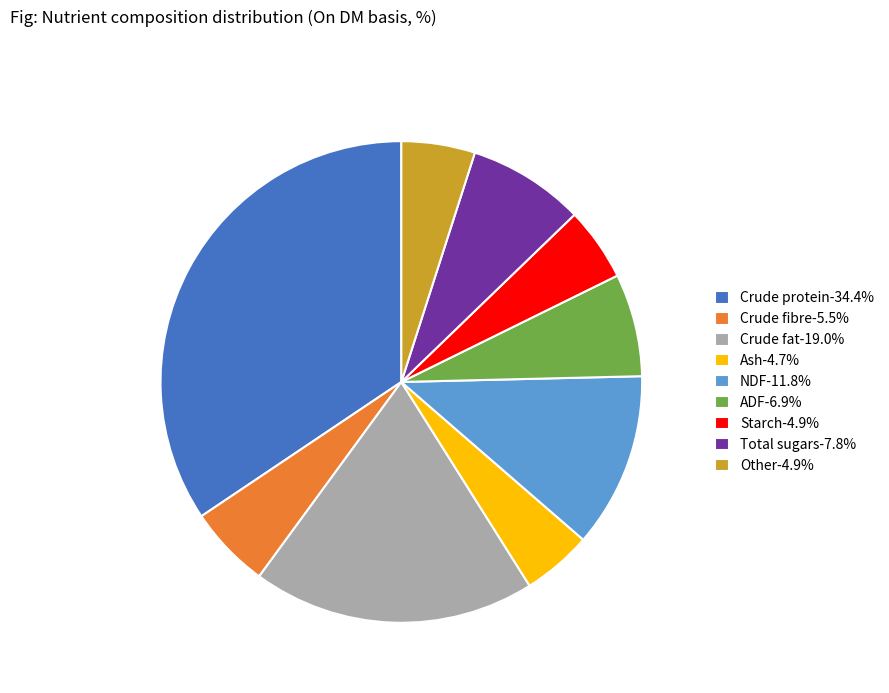

Does any single category account for the majority?

No